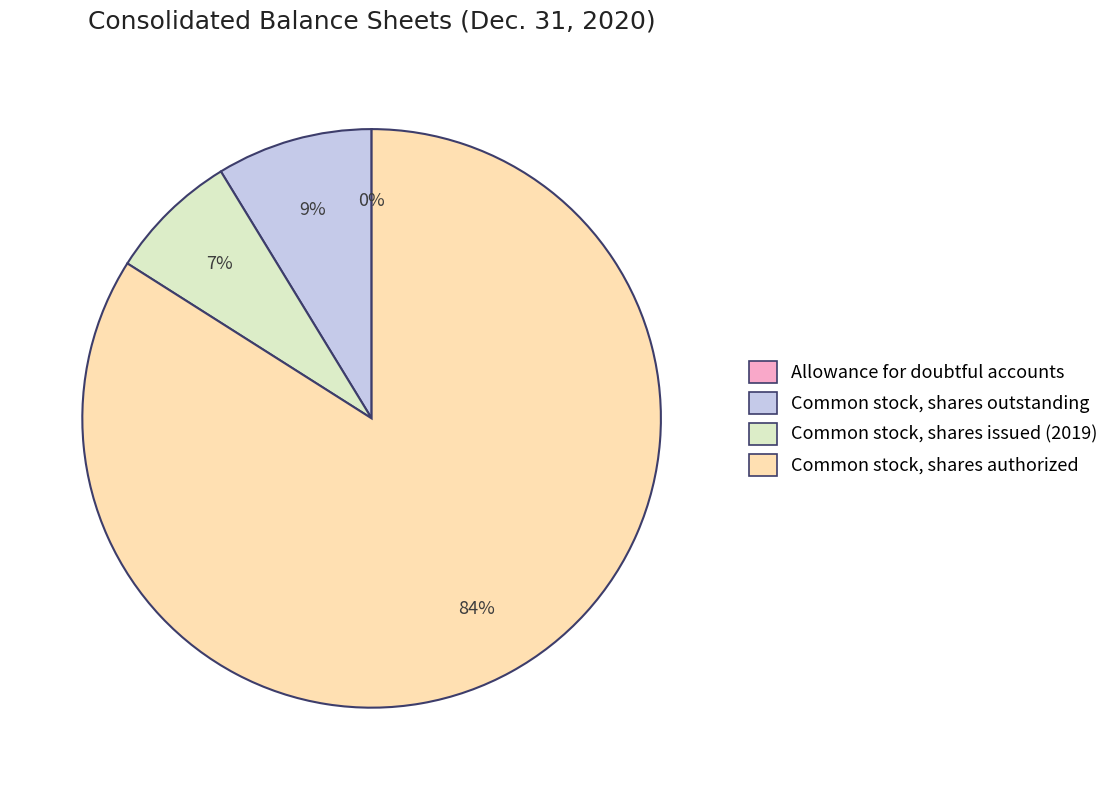

What percentage is the Common stock, shares issued (2019) slice, to the nearest percent?

7%